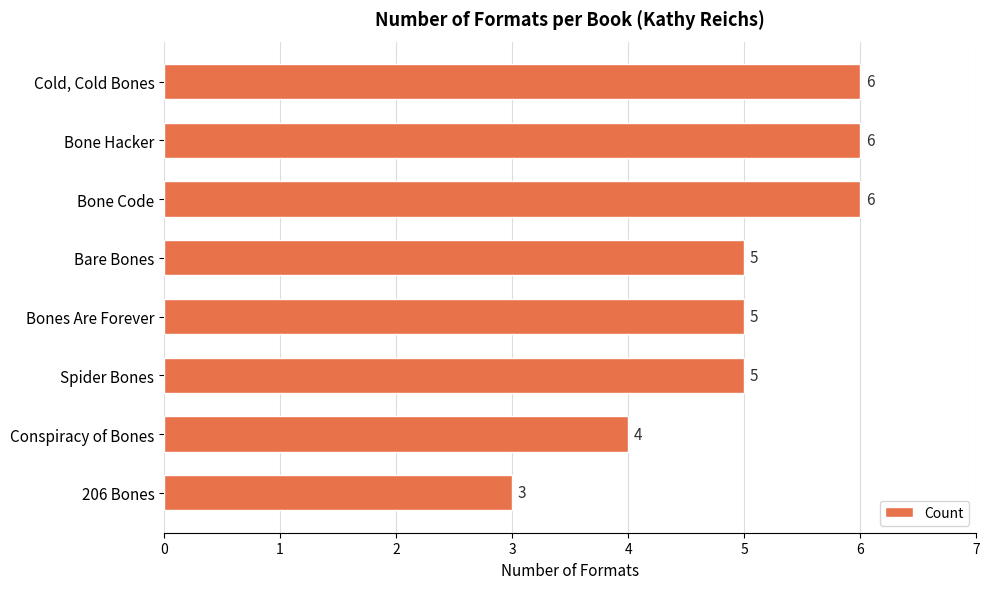

What is the greatest value displayed?

6